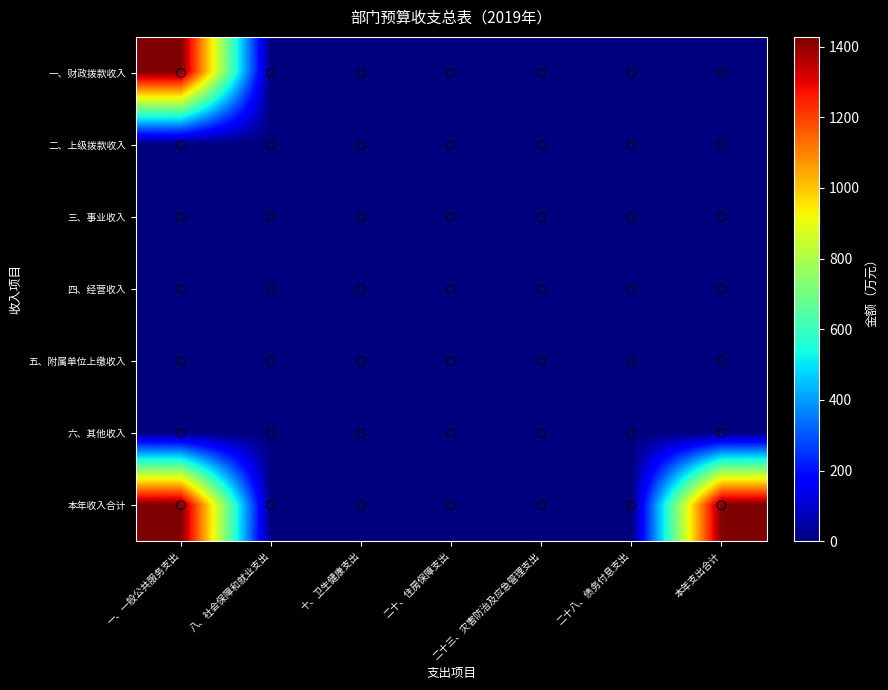

Which series has the largest total across all categories?

本年收入合计